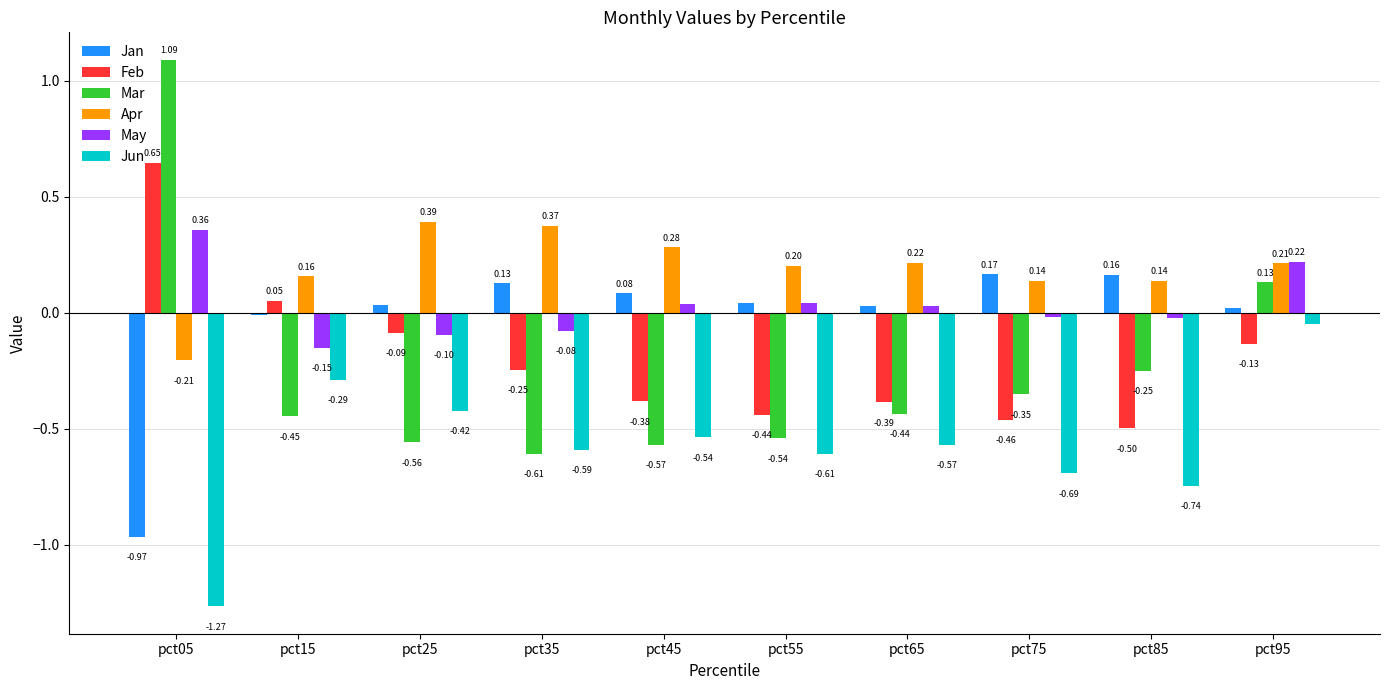

What is the spread (max minus min) of values at pct35?

1.0